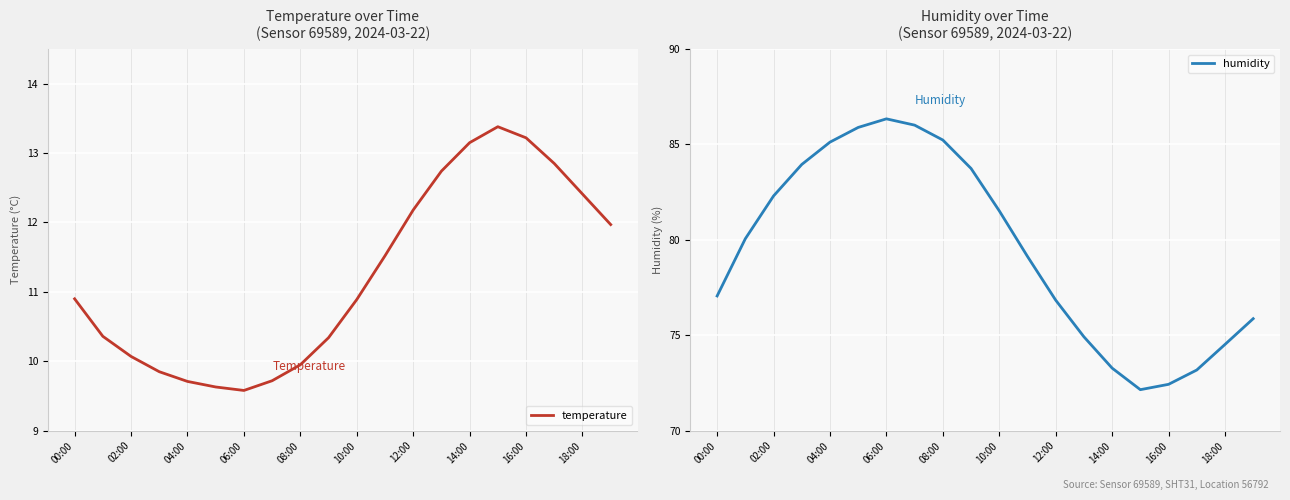

Is this an area chart (filled region under the line)?

No